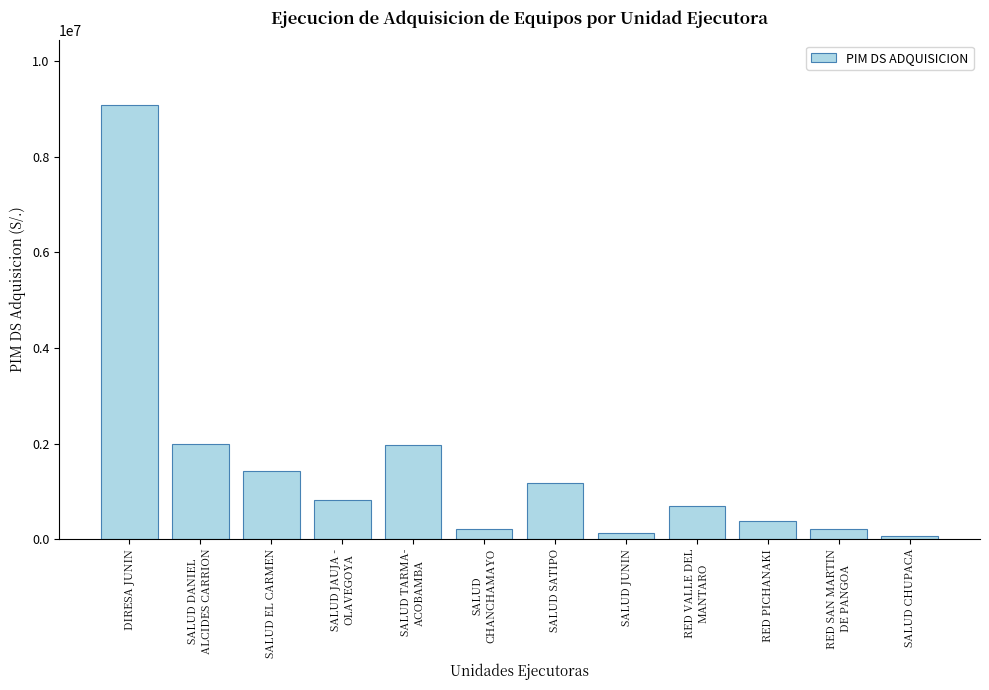

What is the difference between the maximum and minimum values?

9006633